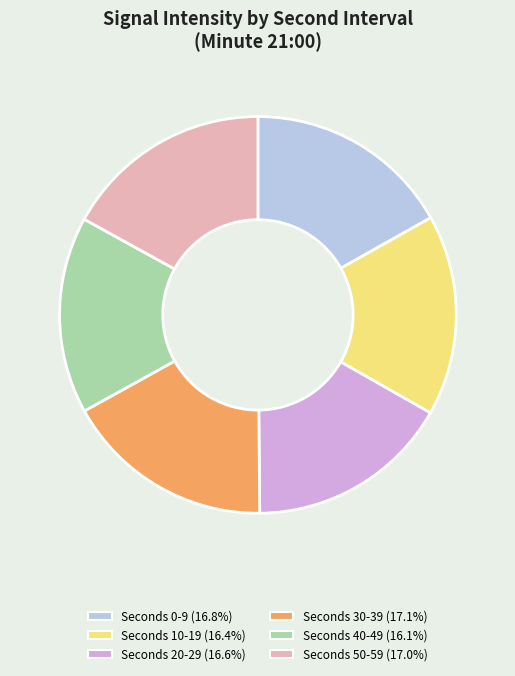

Approximately how many times larger is the value at Seconds 30-39 (17.1%) compared to Seconds 10-19 (16.4%)?

1.0